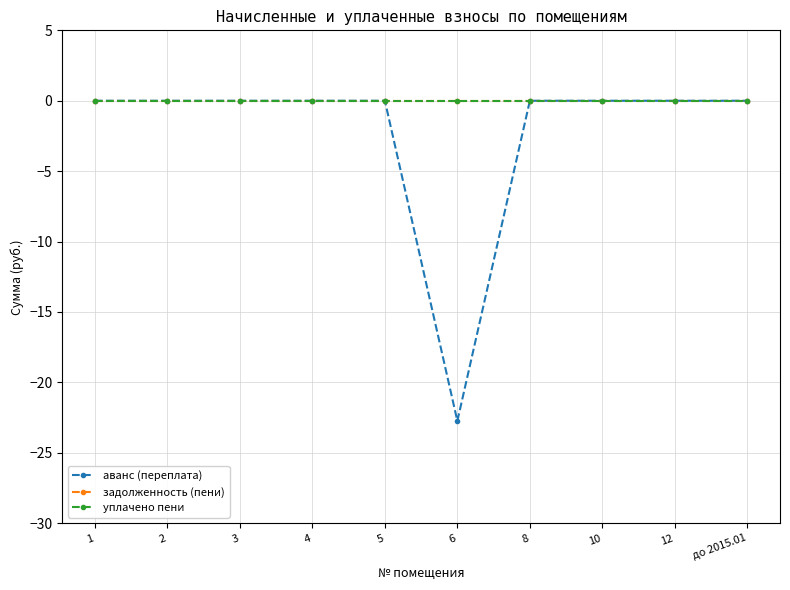

Reading right to left, what are all the values shown in this chart?

аванс (переплата): 0.0	0.0	0.0	0.0	-22.7	0.0	0.0	0.0	0.0	0.0
задолженность (пени): 0.0	0.0	0.0	0.0	0.0	0.0	0.0	0.0	0.0	0.0
уплачено пени: 0.0	0.0	0.0	0.0	0.0	0.0	0.0	0.0	0.0	0.0